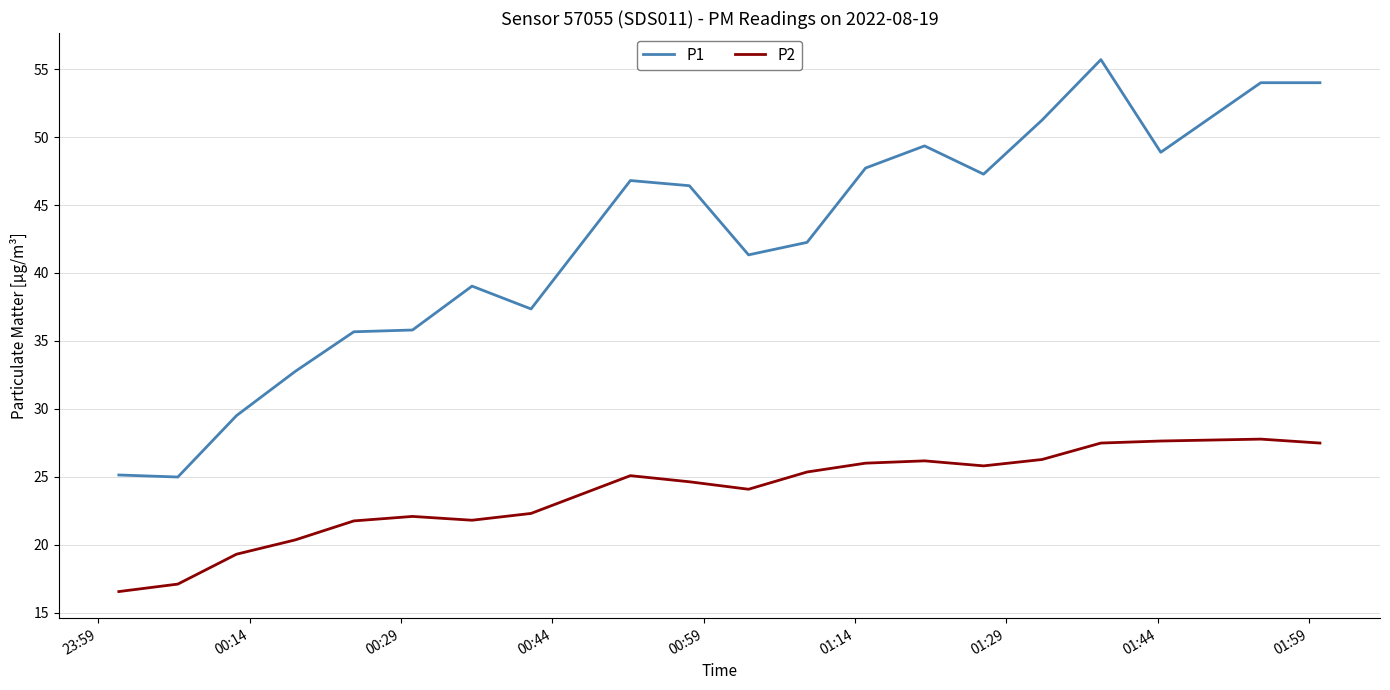

Which series has the largest total across all categories?

P1